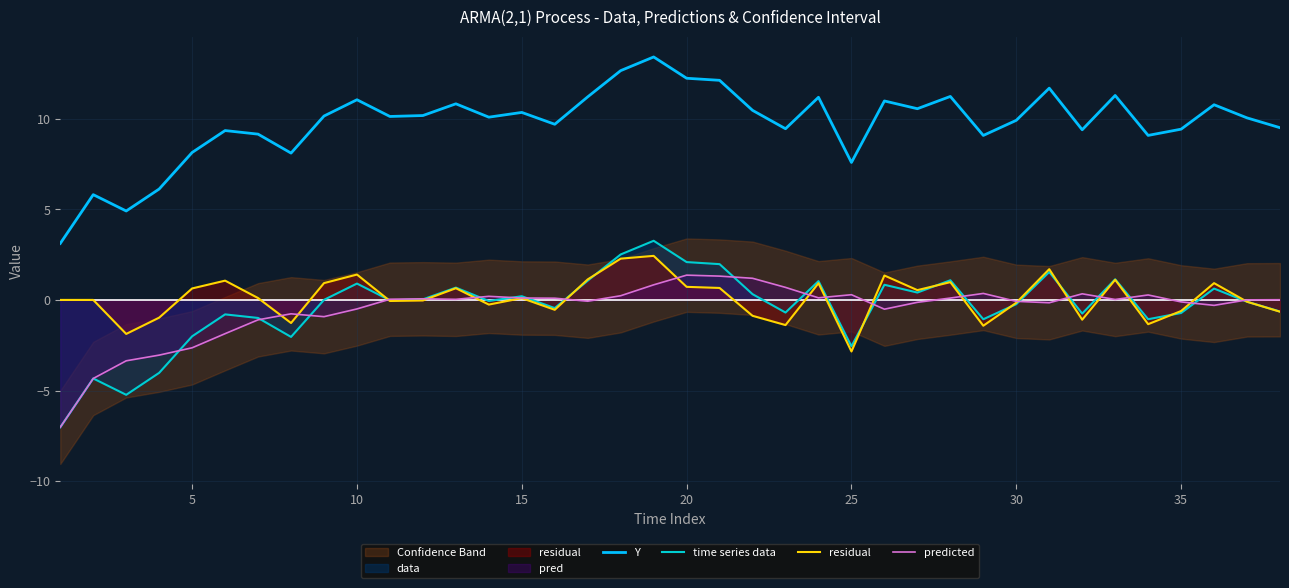

How many values in predicted are below zero?

17